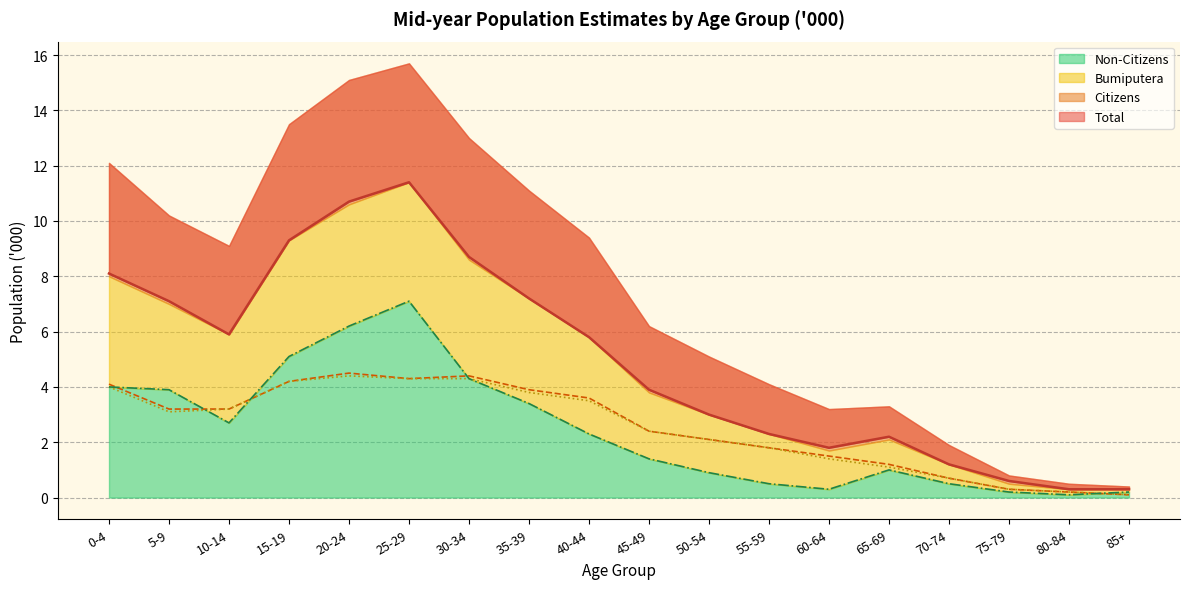

Does the chart display data point markers on the line(s)?

No